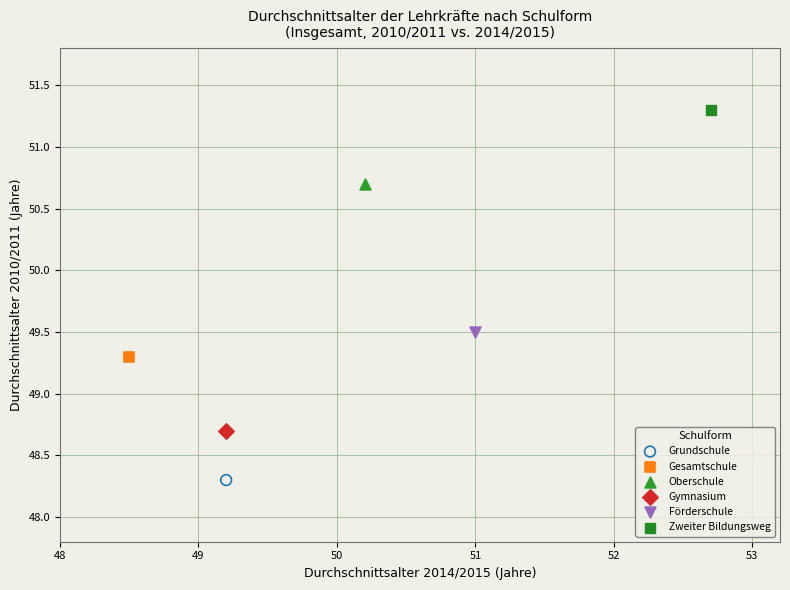

What are all the series names shown in the legend?

Grundschule, Gesamtschule, Oberschule, Gymnasium, Förderschule, Zweiter Bildungsweg